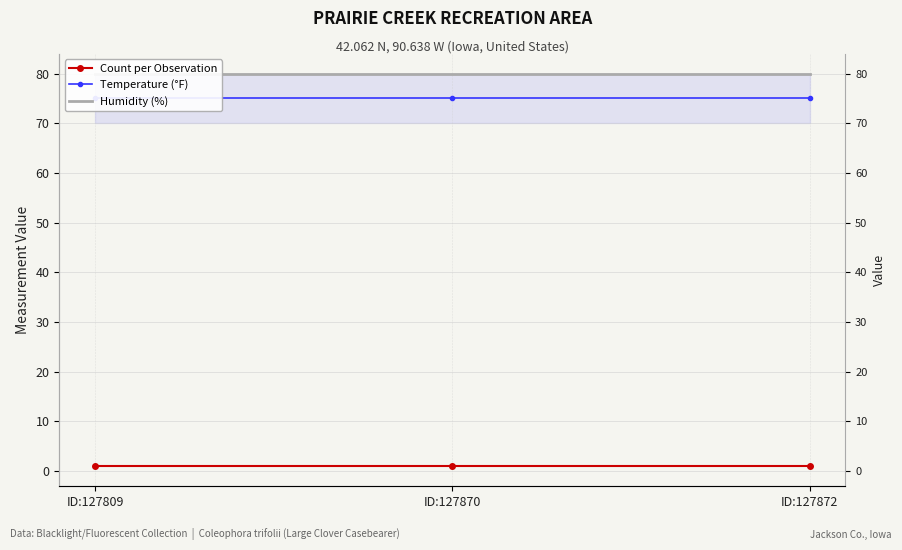

The Humidity (%) series shows 125 at ID:127870. True or false?

False